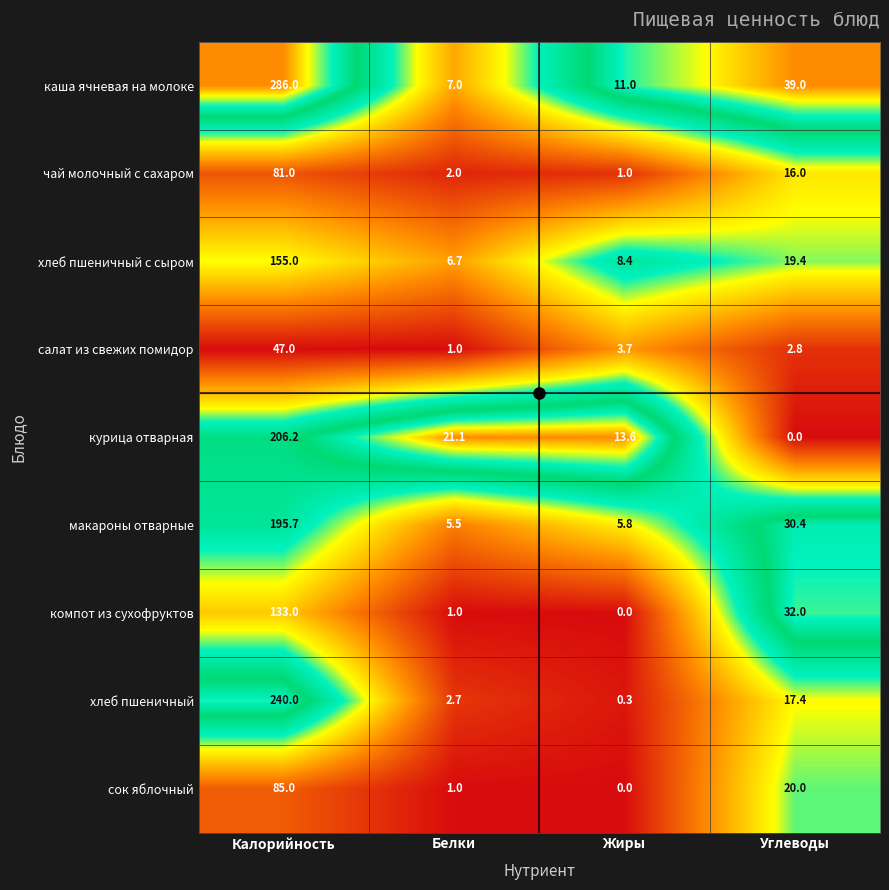

What is the sum of all хлеб пшеничный values?

260.4